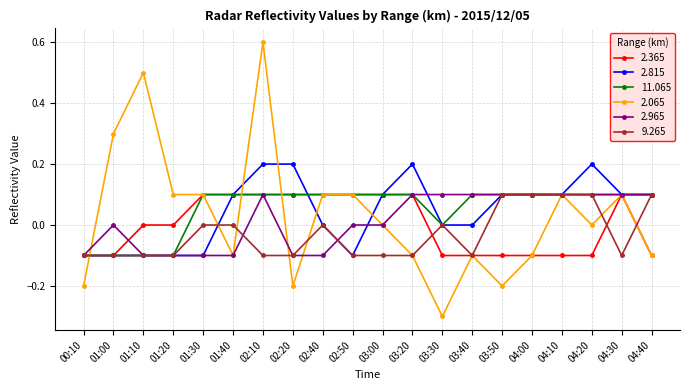

What is the lowest value of the 2.065 series?

-0.3